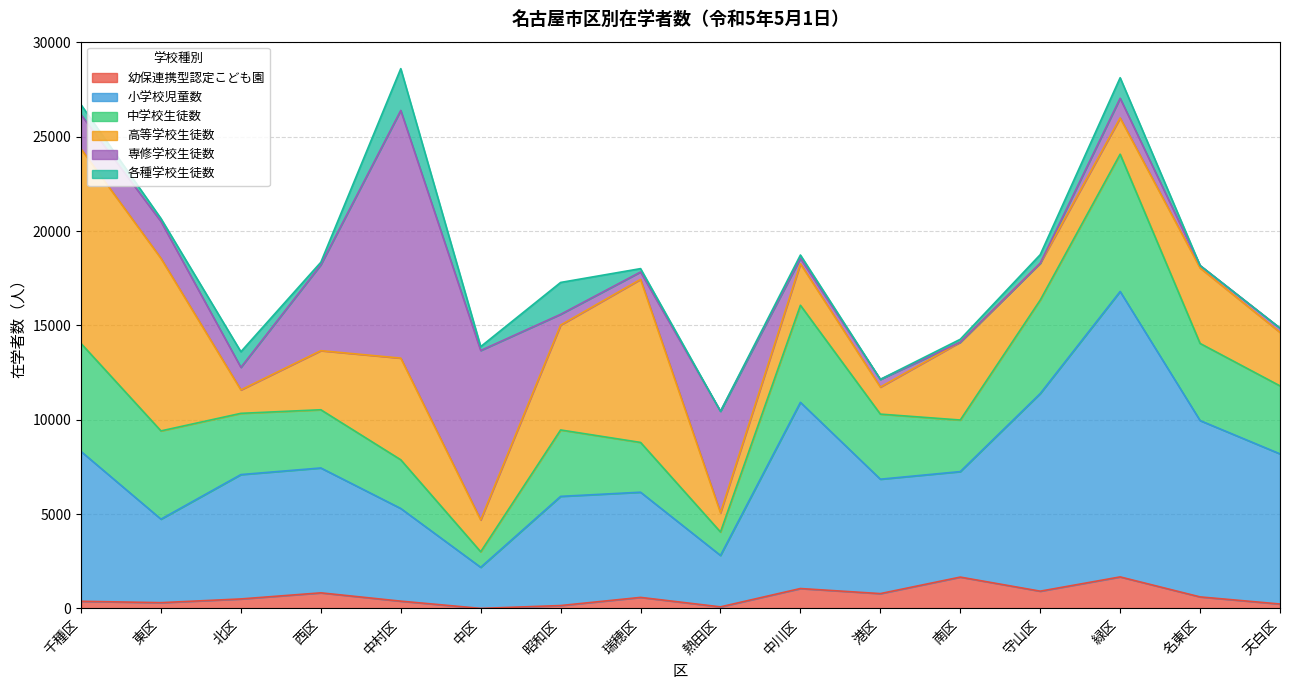

True or false: 中学校生徒数 and 各種学校生徒数 intersect in this chart.

False